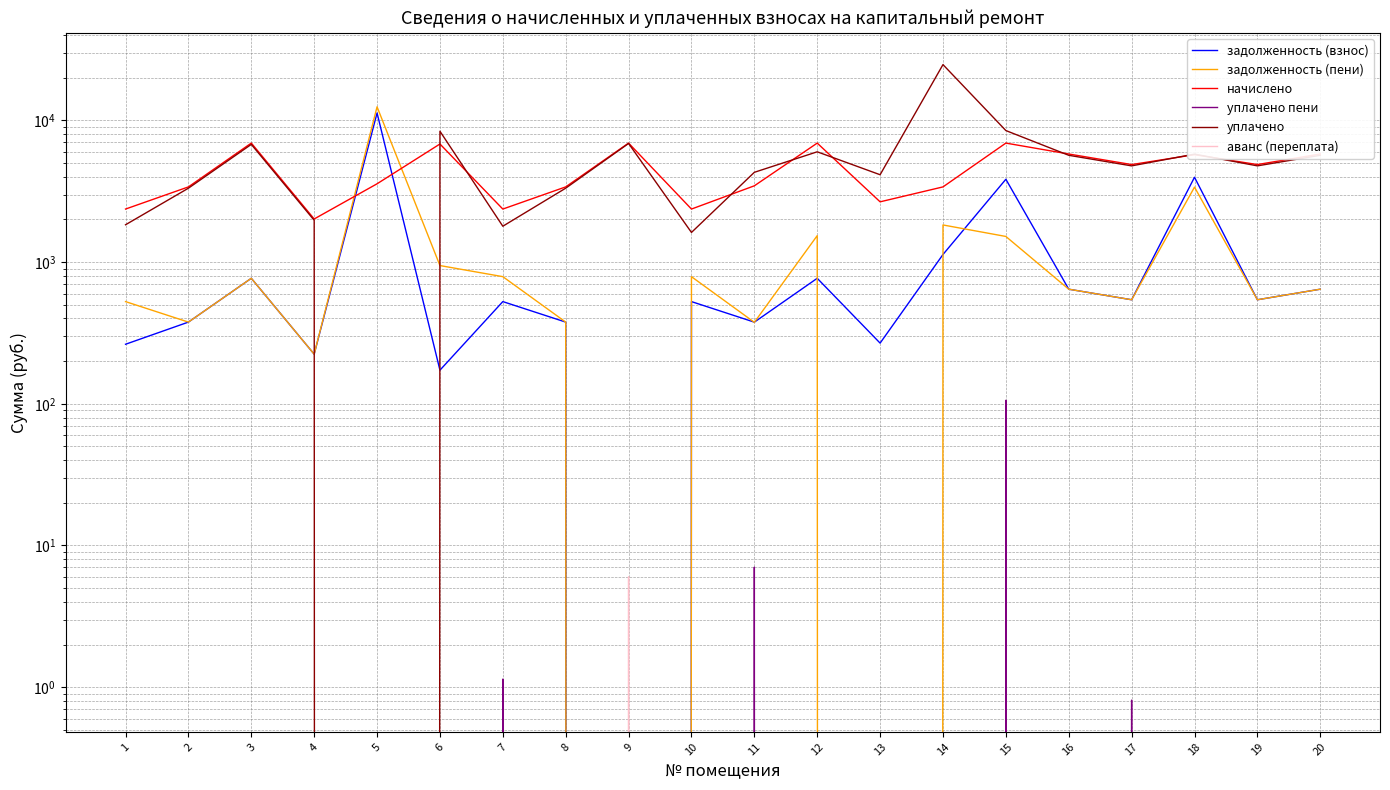

At which category is the sum across all series the highest?

14